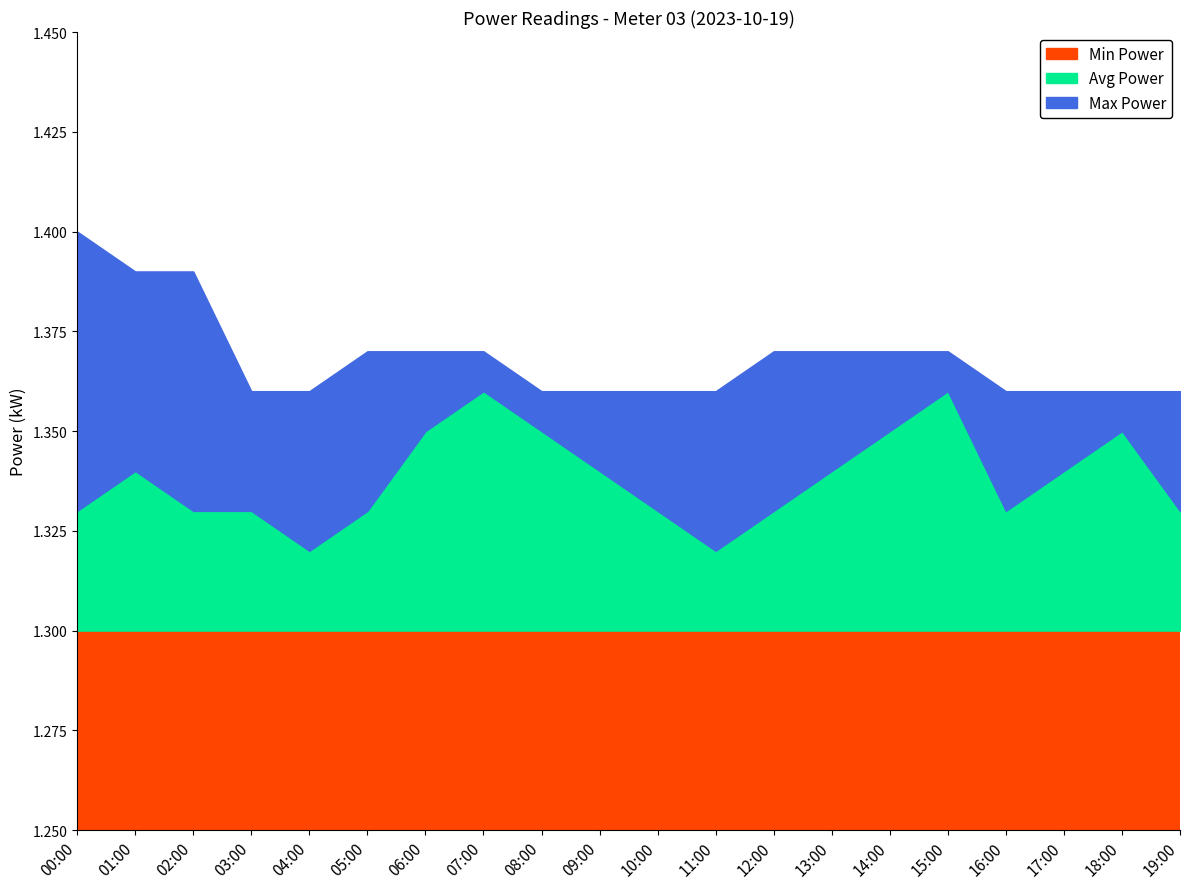

The value of Max Power at 13:00 is 1.4. True or false?

True